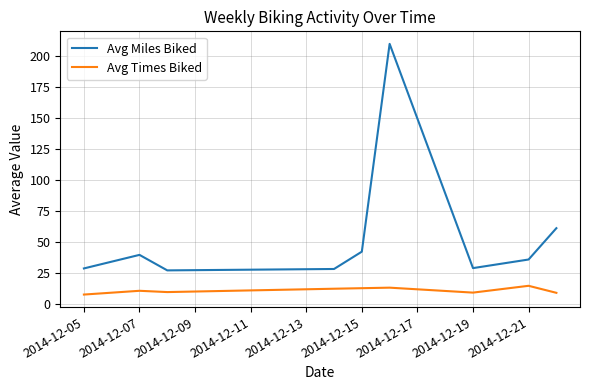

True or false: Avg Times Biked and Avg Miles Biked intersect in this chart.

False